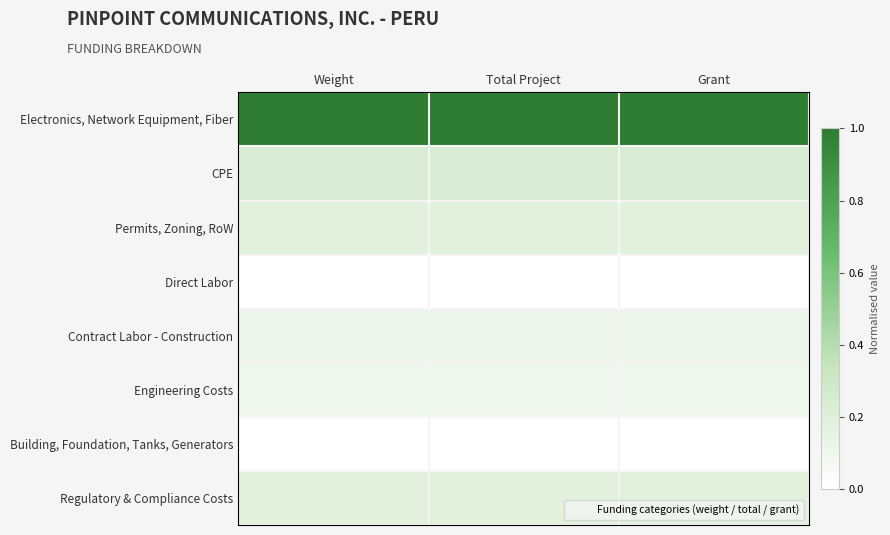

Rank the series by their maximum value, from lowest to highest.

Direct Labor, Building, Foundation, Tanks, Generators, Engineering Costs, Contract Labor - Construction, Permits, Zoning, RoW, Regulatory & Compliance Costs, CPE, Electronics, Network Equipment, Fiber